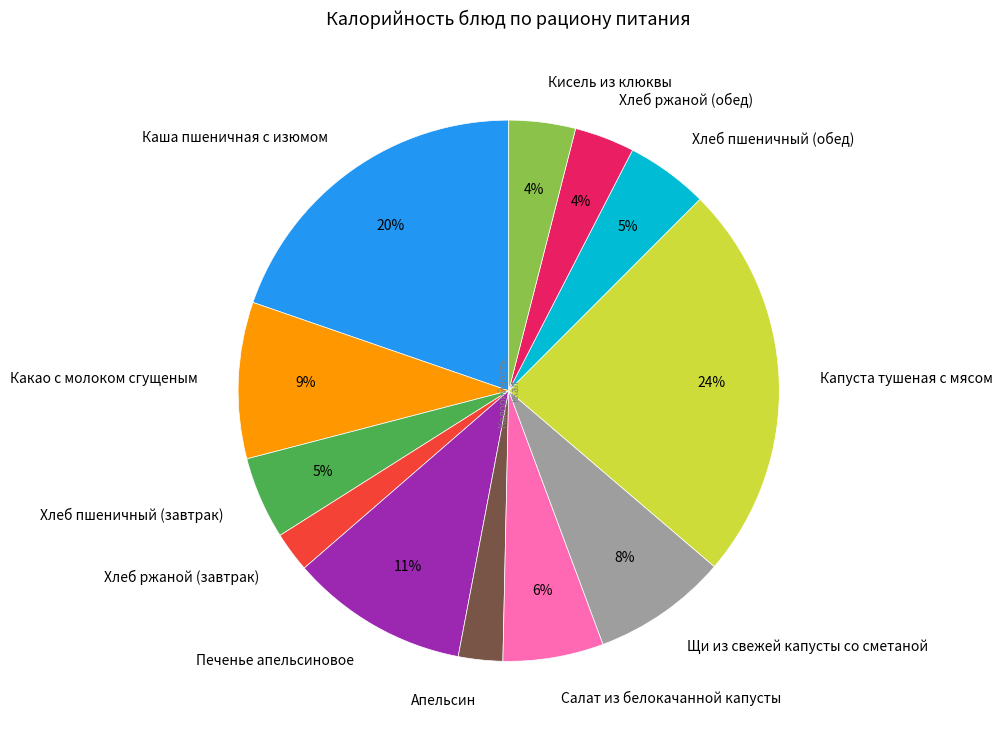

To the nearest percent, what percentage of the pie is Хлеб ржаной (завтрак)?

2%